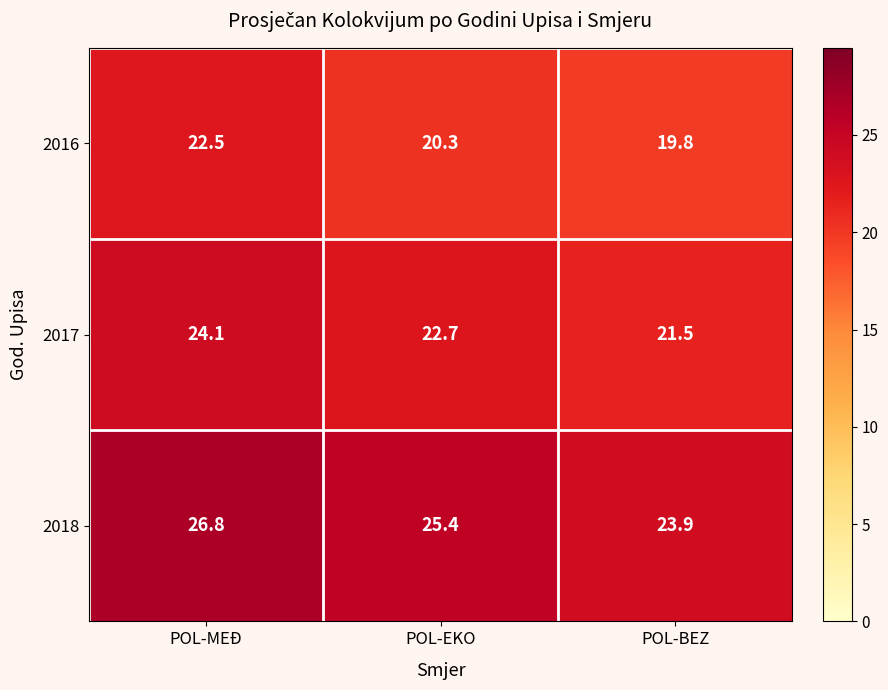

Reading left to right, extract all data points from this chart.

2016: POL-MEĐ=22.5	POL-EKO=20.3	POL-BEZ=19.8
2017: POL-MEĐ=24.1	POL-EKO=22.7	POL-BEZ=21.5
2018: POL-MEĐ=26.8	POL-EKO=25.4	POL-BEZ=23.9